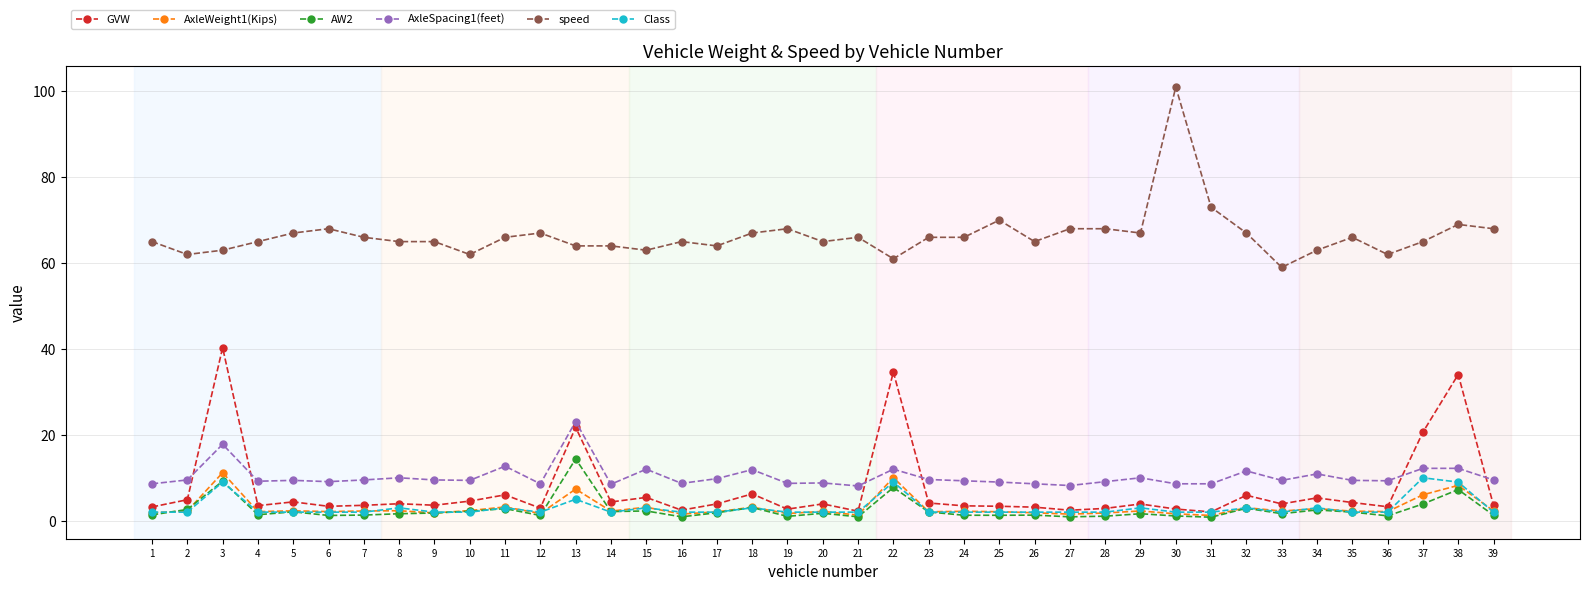

What is the difference between the second highest and minimum values in the Class series?

7.0